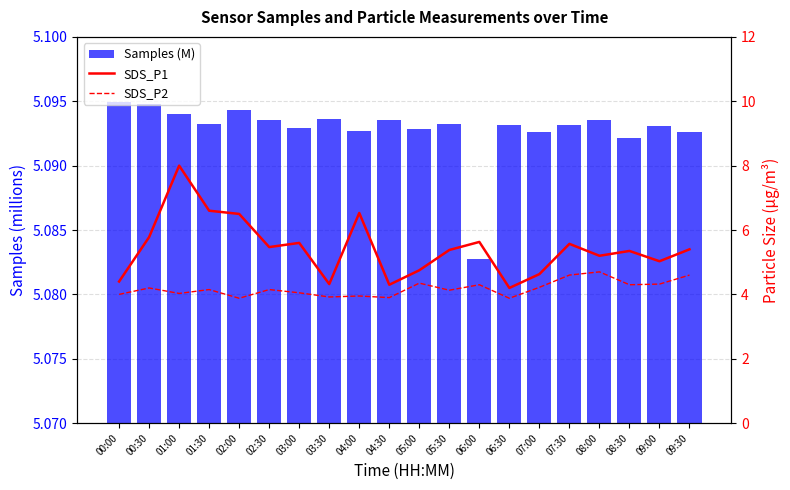

List the labels in order of Samples (M) value, smallest first.

06:00, 08:30, 07:00, 09:30, 04:00, 05:00, 03:00, 09:00, 07:30, 06:30, 05:30, 01:30, 08:00, 04:30, 02:30, 03:30, 01:00, 02:00, 00:30, 00:00